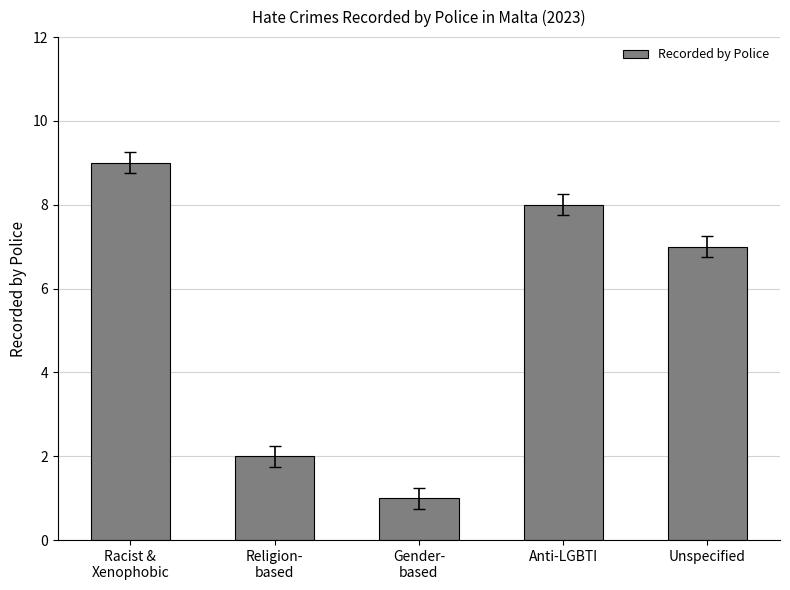

Which label corresponds to the largest value in the chart?

Racist &
Xenophobic